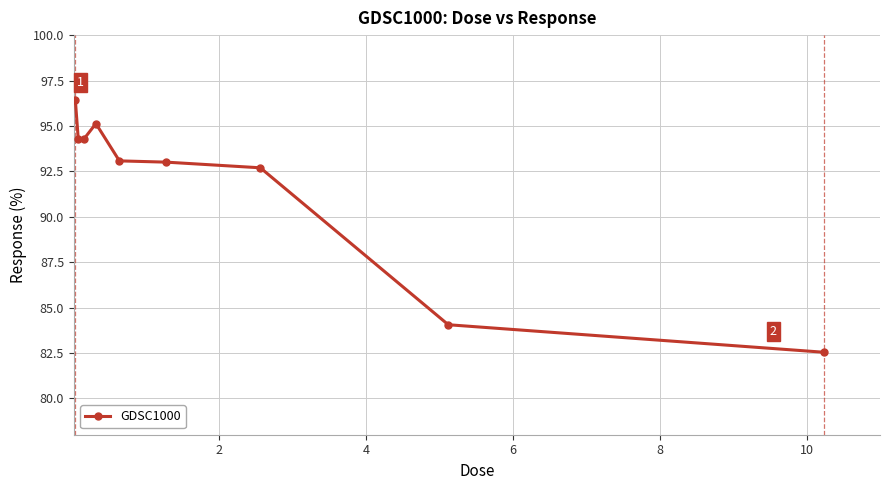

What is the greatest value displayed?

96.4